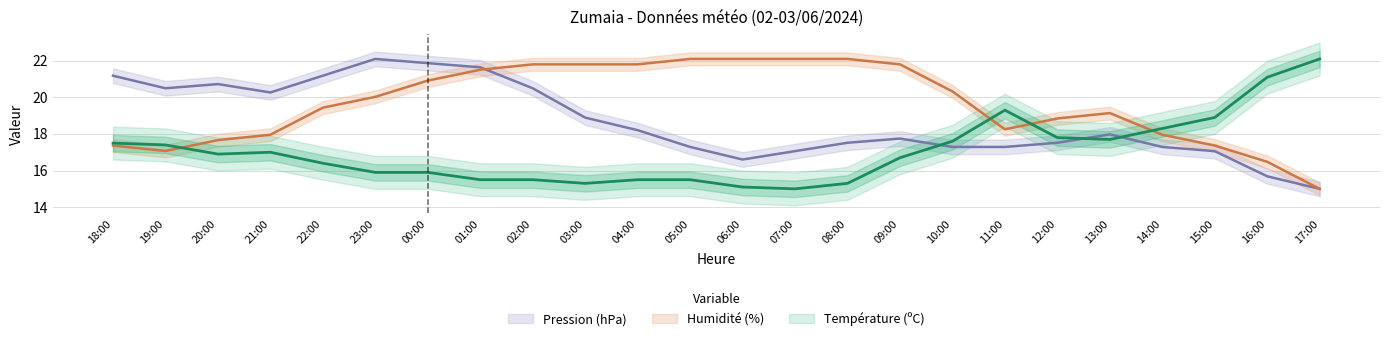

Read the Pression (hPa) value at 00:00.

21.9